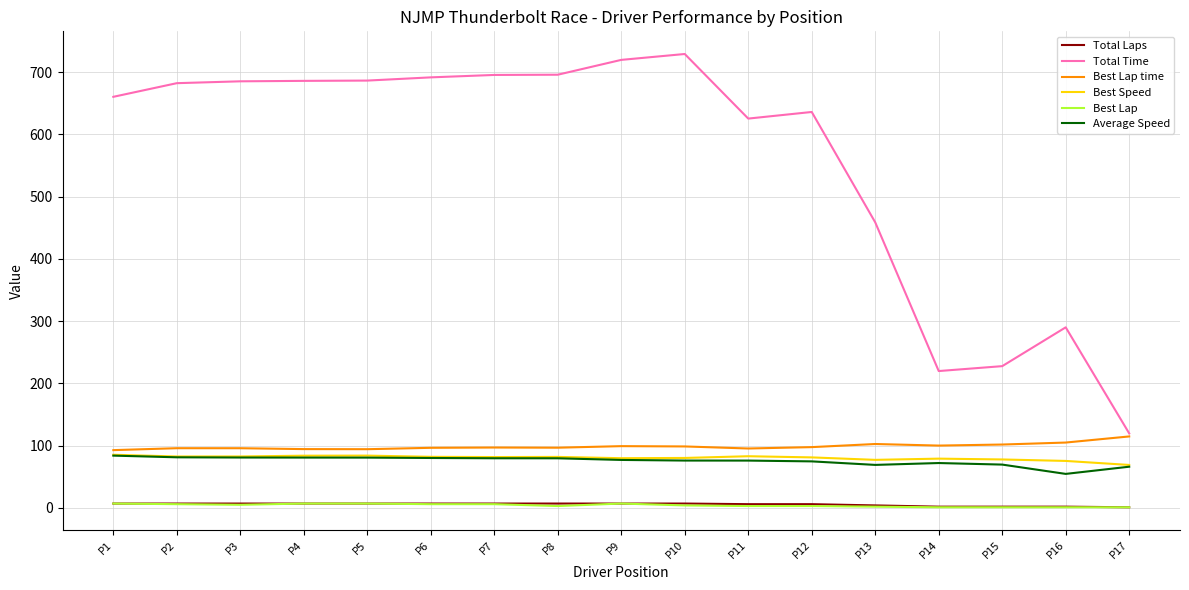

How many categories are shown in the chart?

17